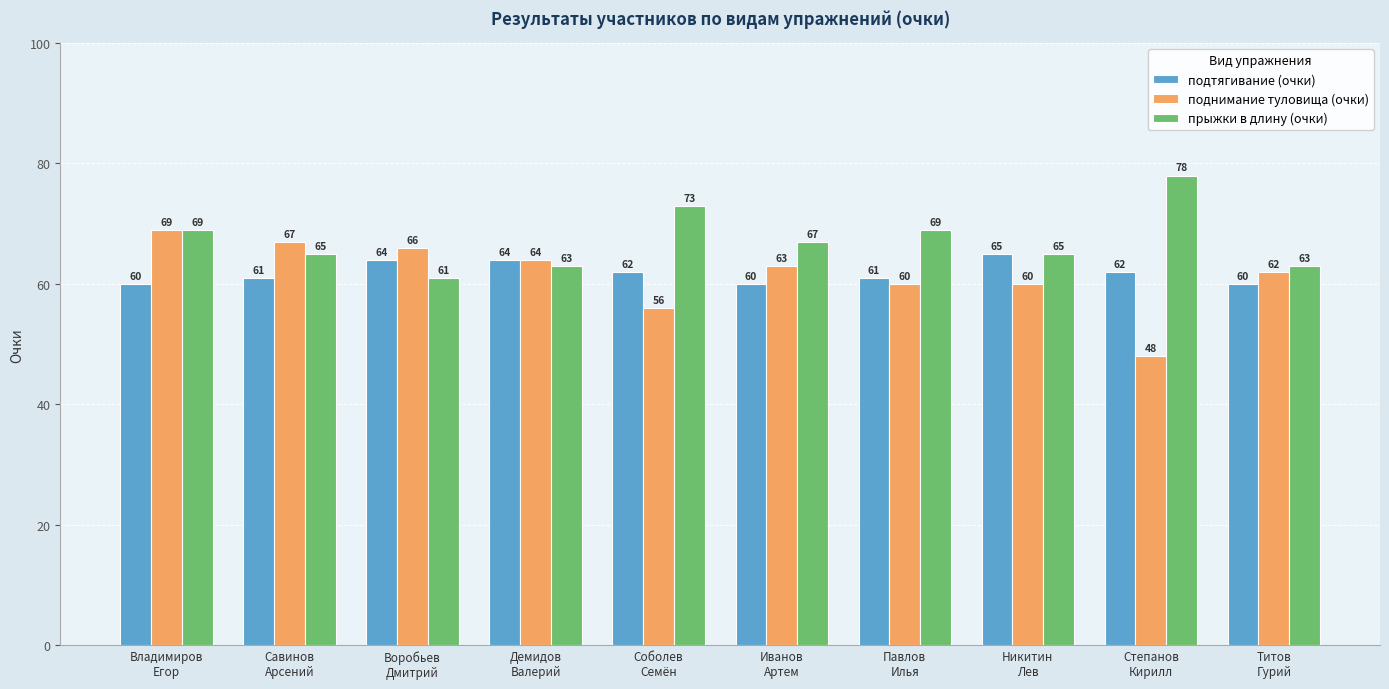

How many categories are shown in the chart?

10